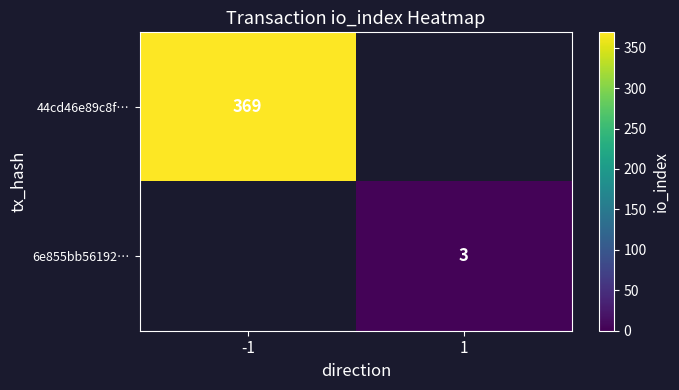

The value of 44cd46e89c8f… at -1 is 655. True or false?

False